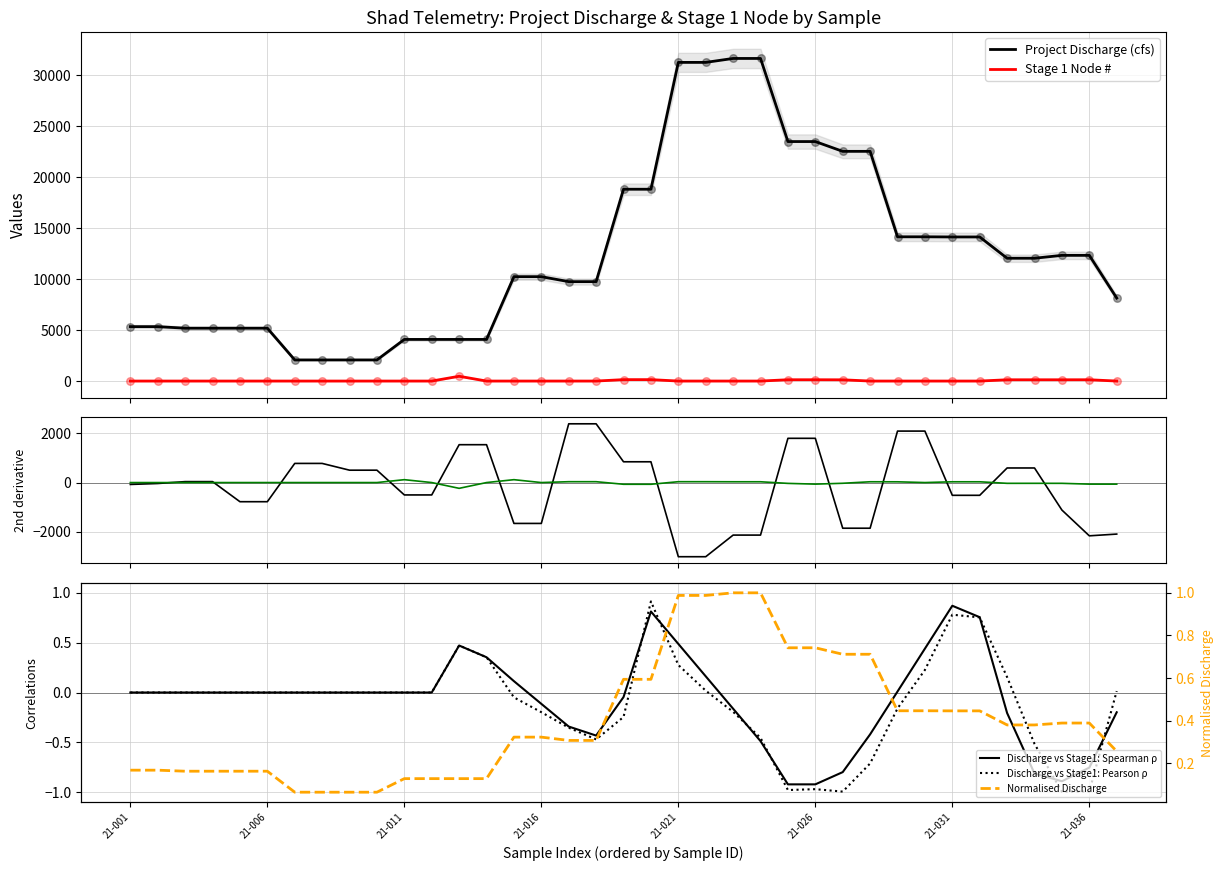

Is the value of Project Discharge (cfs) at 21-005 greater than the value of Stage 1 node at 21-026?

Yes